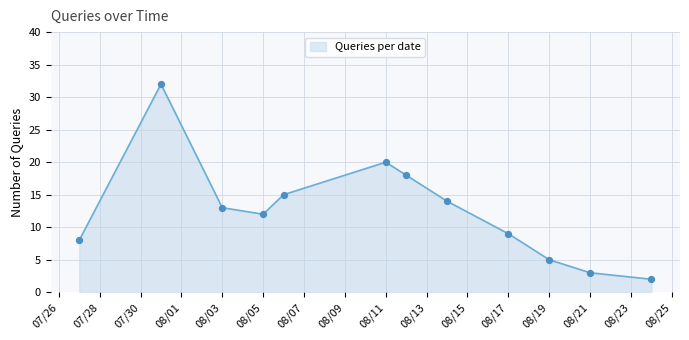

What is the greatest value displayed?

32